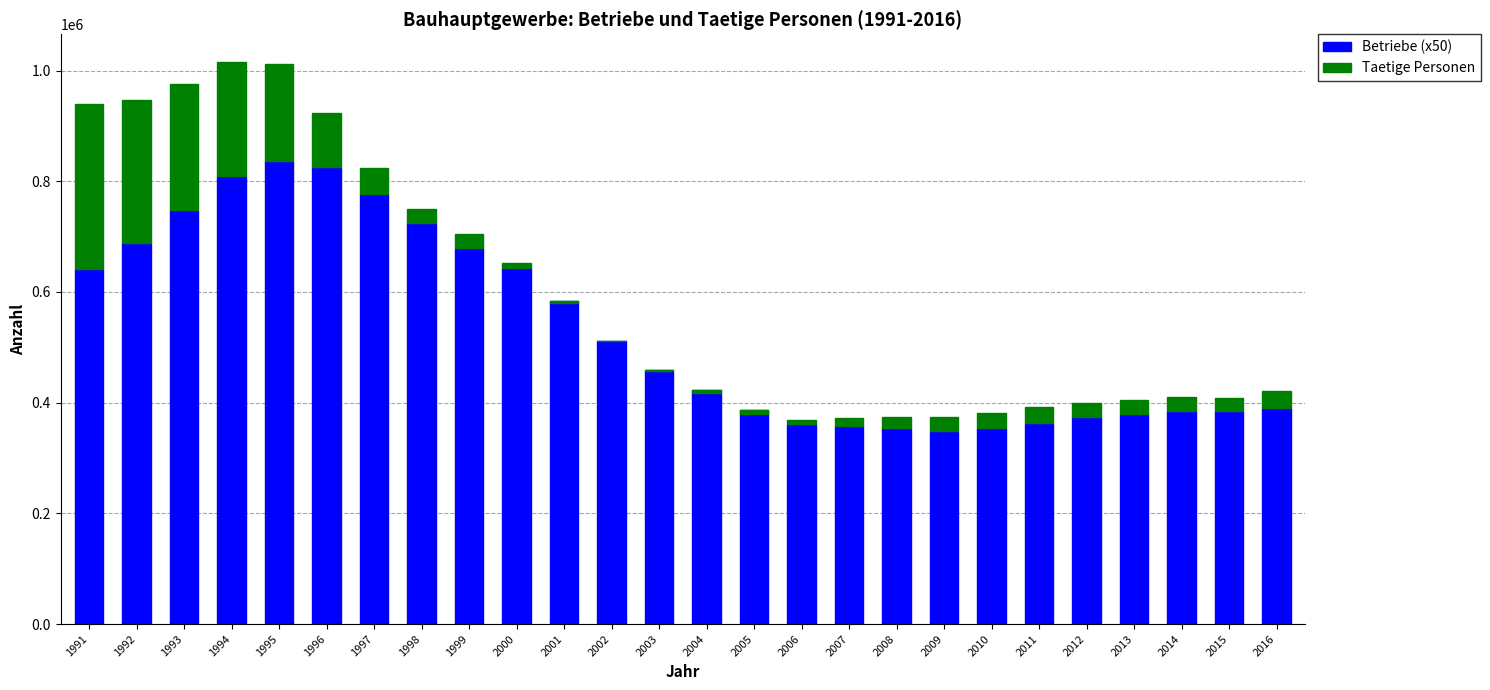

What is the sum of the Betriebe (x50) values at 1993 and 2016?

1138050